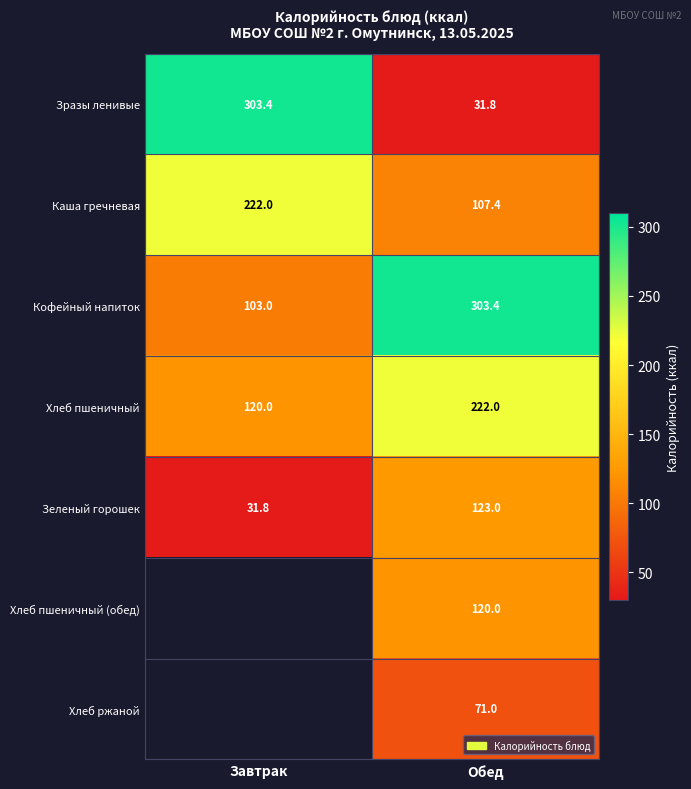

What is the total value across all series at Обед?

978.6